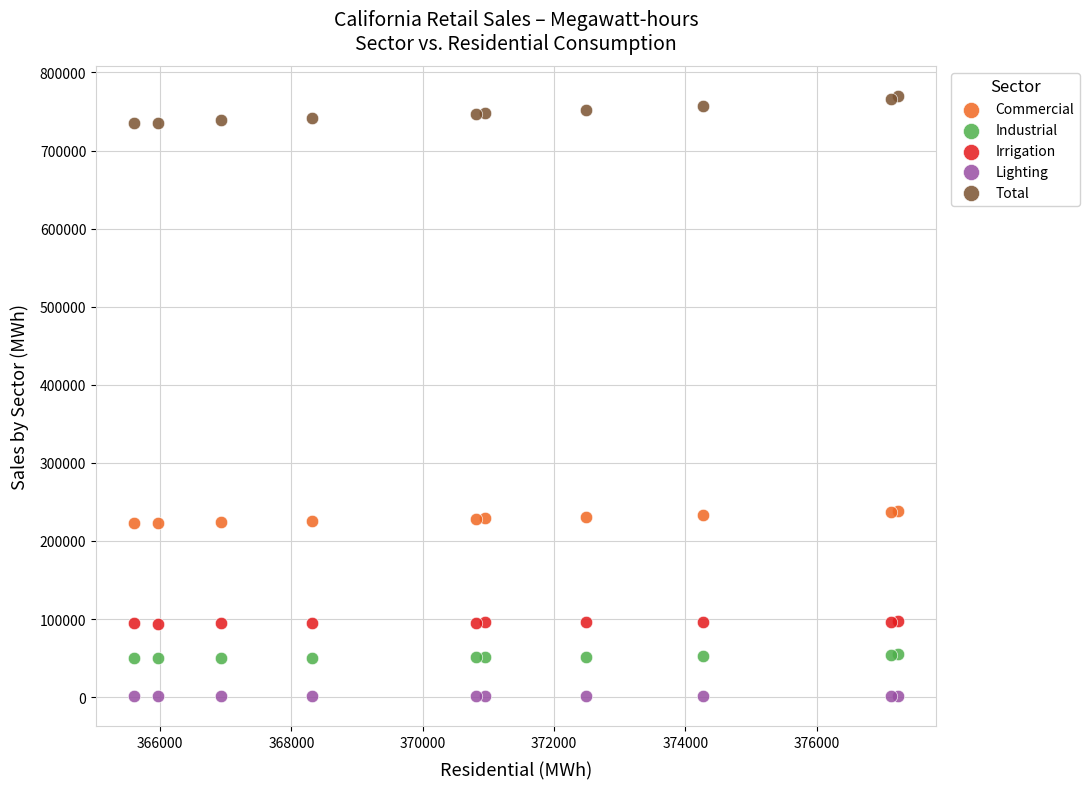

Which series has the widest spread of Y values?

Total